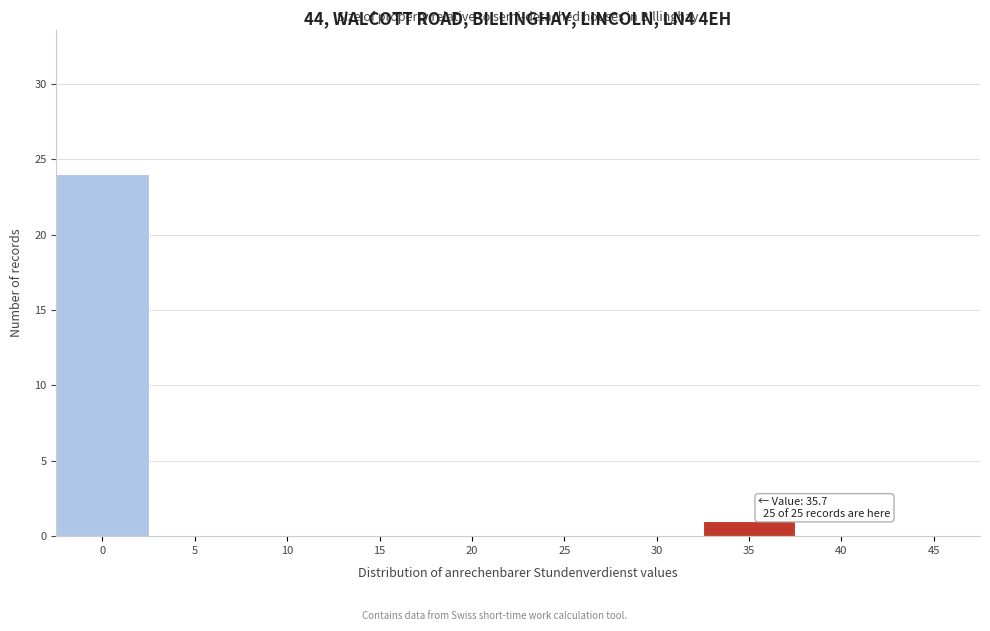

Reading left to right, list all the values displayed in this chart.

0=24	5=0	10=0	15=0	20=0	25=0	30=0	35=1	40=0	45=0